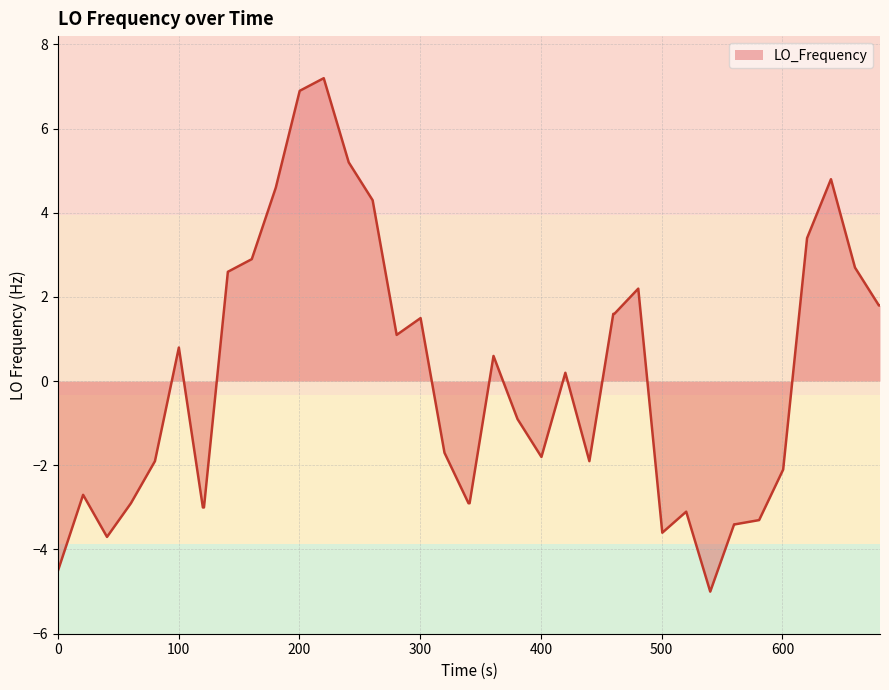

What is the minimum value shown in the chart?

-5.0